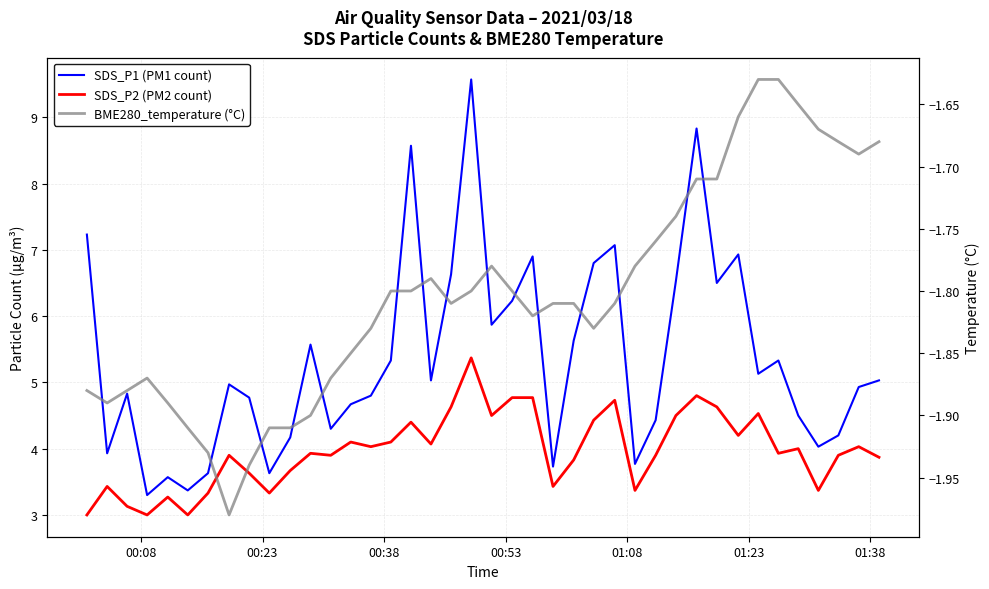

Rank the series by their maximum value, from highest to lowest.

SDS_P1 (PM1 count), SDS_P2 (PM2 count), BME280_temperature (°C)